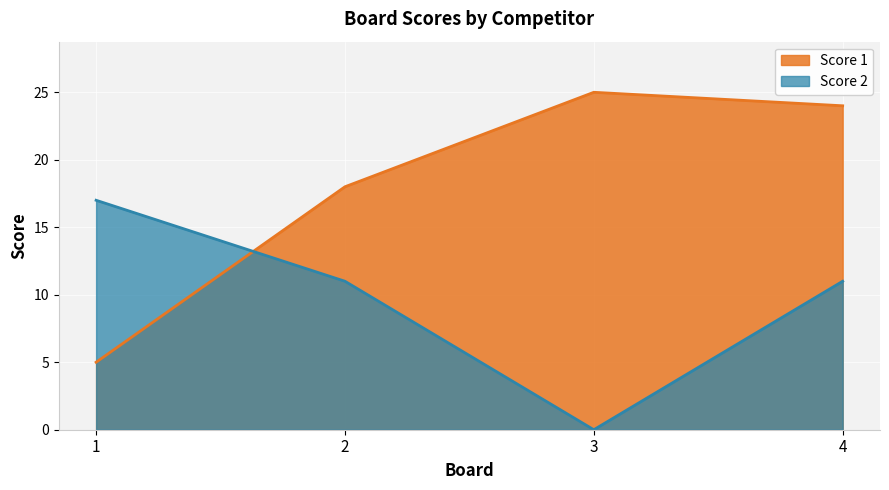

True or false: Score 2 has a value of 10 at 1.

False